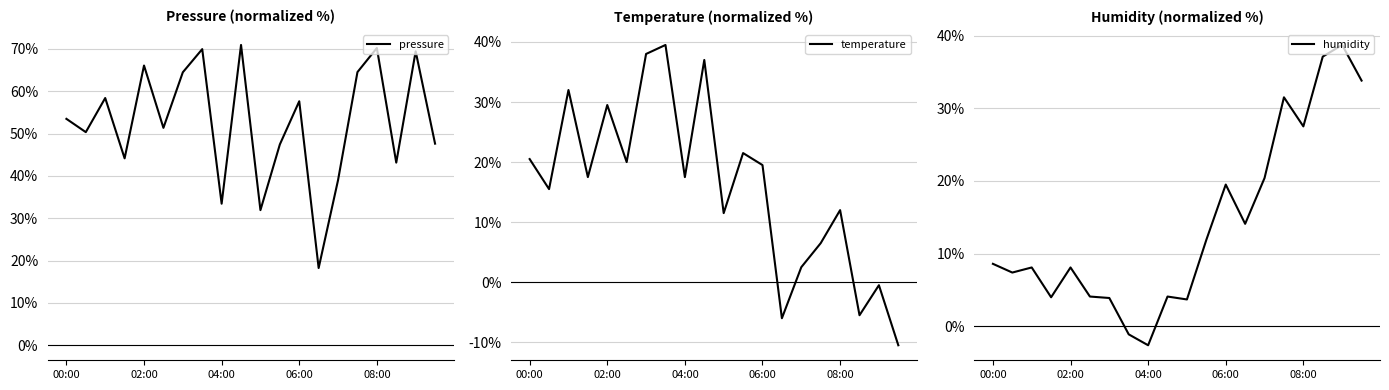

The value of pressure at 06:00 is 57.6. True or false?

True